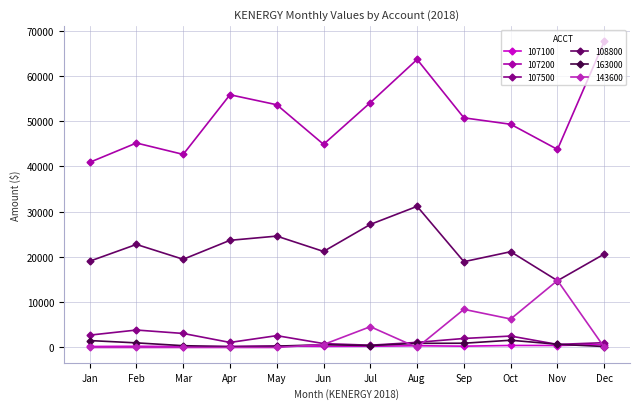

What is the greatest value displayed?

67606.1